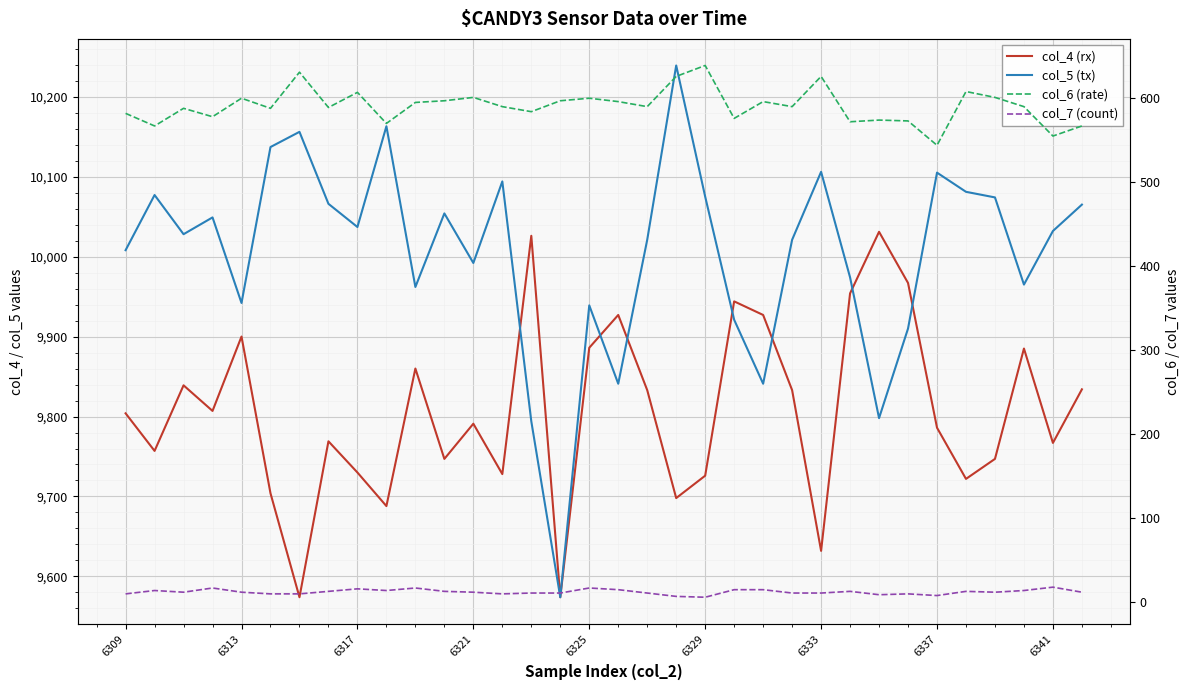

Which series has the largest total across all categories?

col_5 (tx)